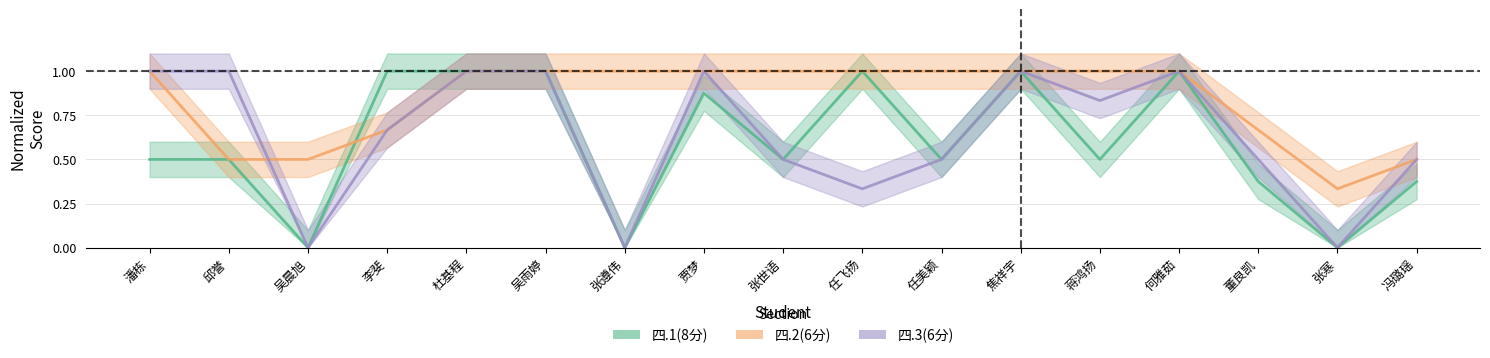

Rank the series by their maximum value, from lowest to highest.

四.1(8分), 四.2(6分), 四.3(6分)